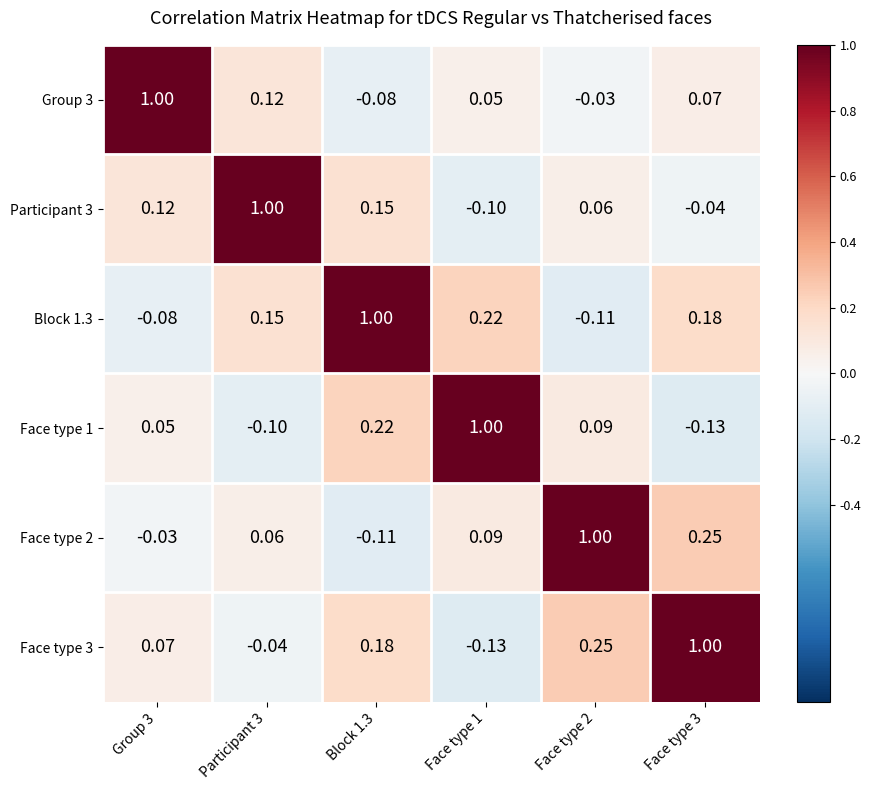

How many negative values does the Face type 3 series have?

2